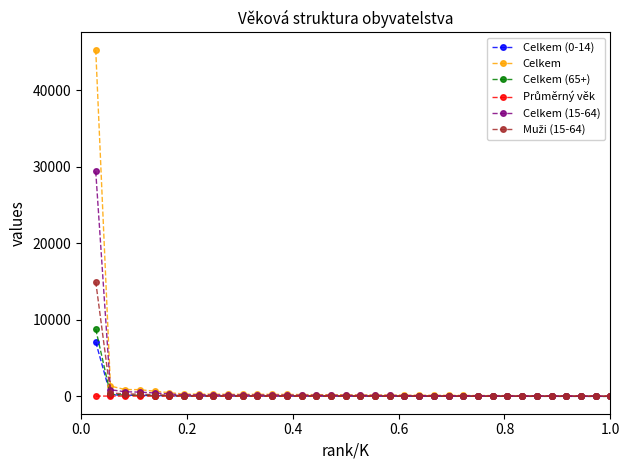

What is the highest value of the Celkem (15-64) series?

29400.0